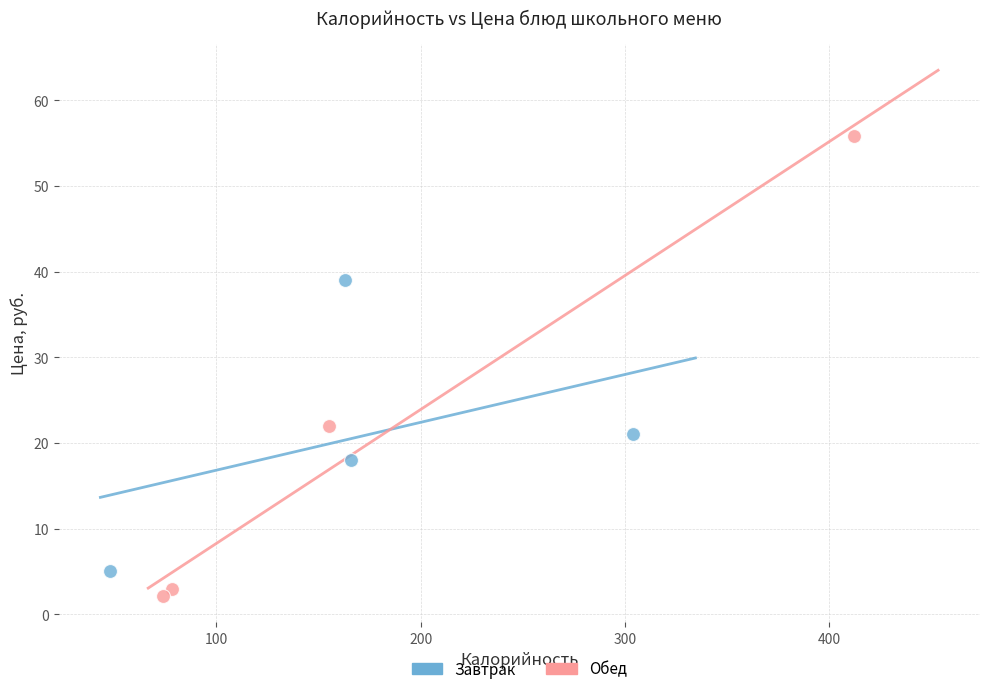

Which series has the largest Y range (max minus min)?

Обед